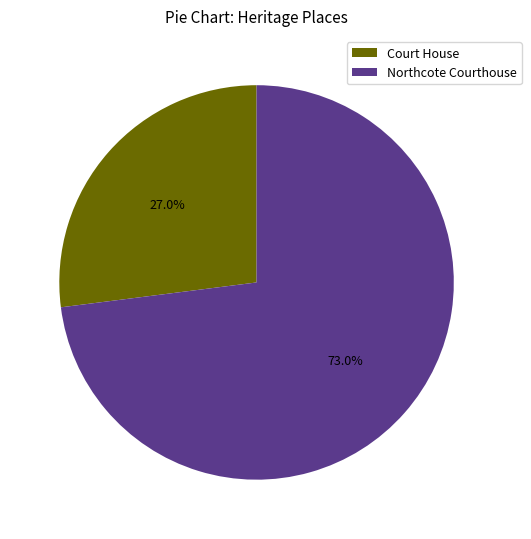

Count the number of slices in the pie.

2